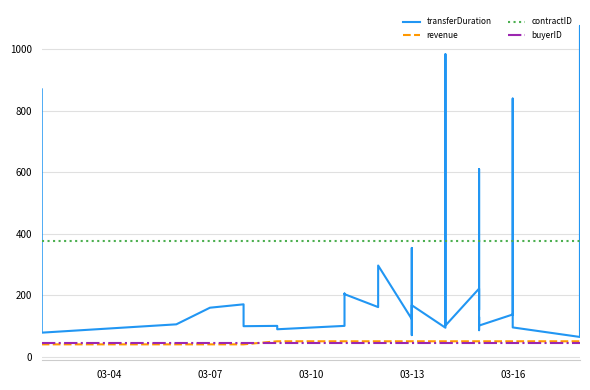

True or false: buyerID and contractID cross at least once.

False